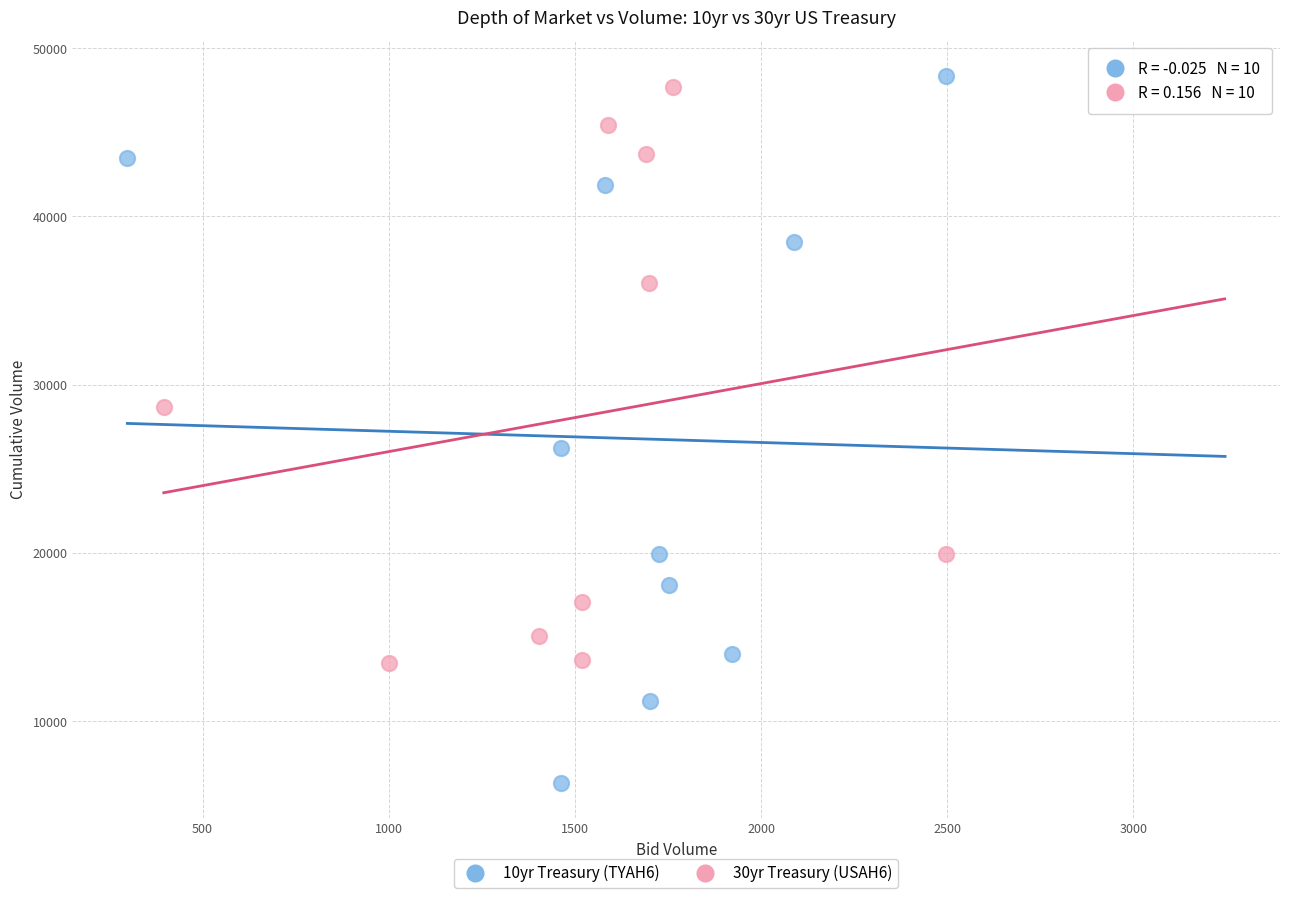

Which series contains the lowest Y value?

10yr Treasury (TYAH6)